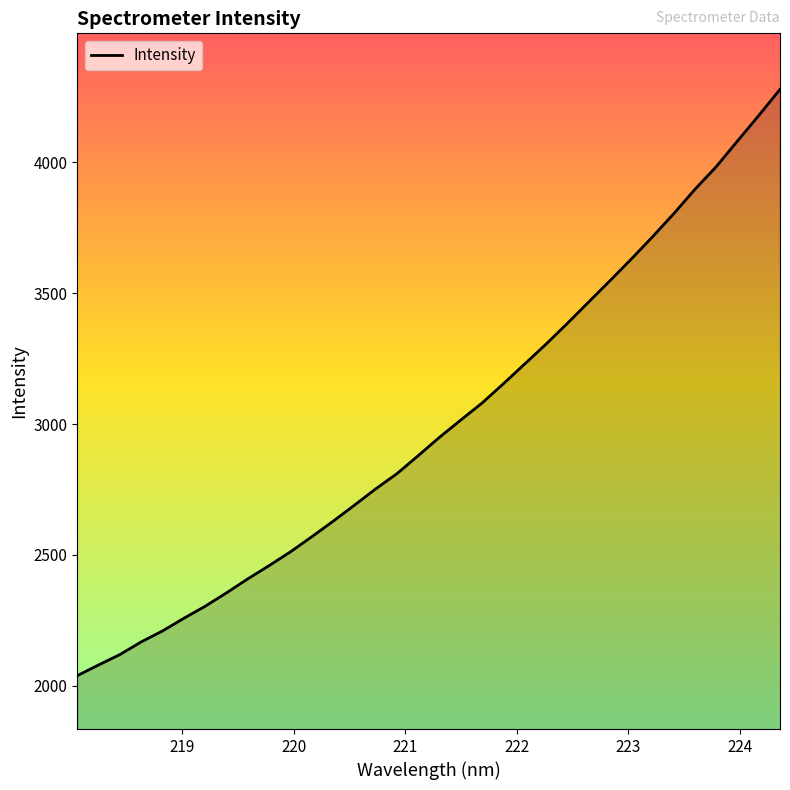

What is the greatest value displayed?

4278.2